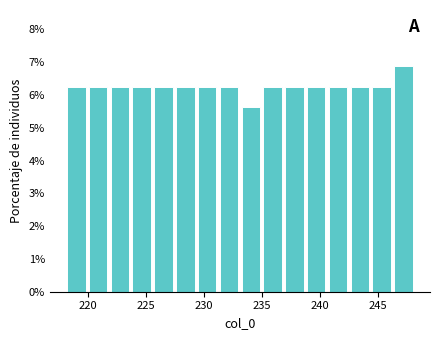

Around what value on the x-axis is the tallest bar? Give the approximate position of its centre, as read against the axis.

247.0